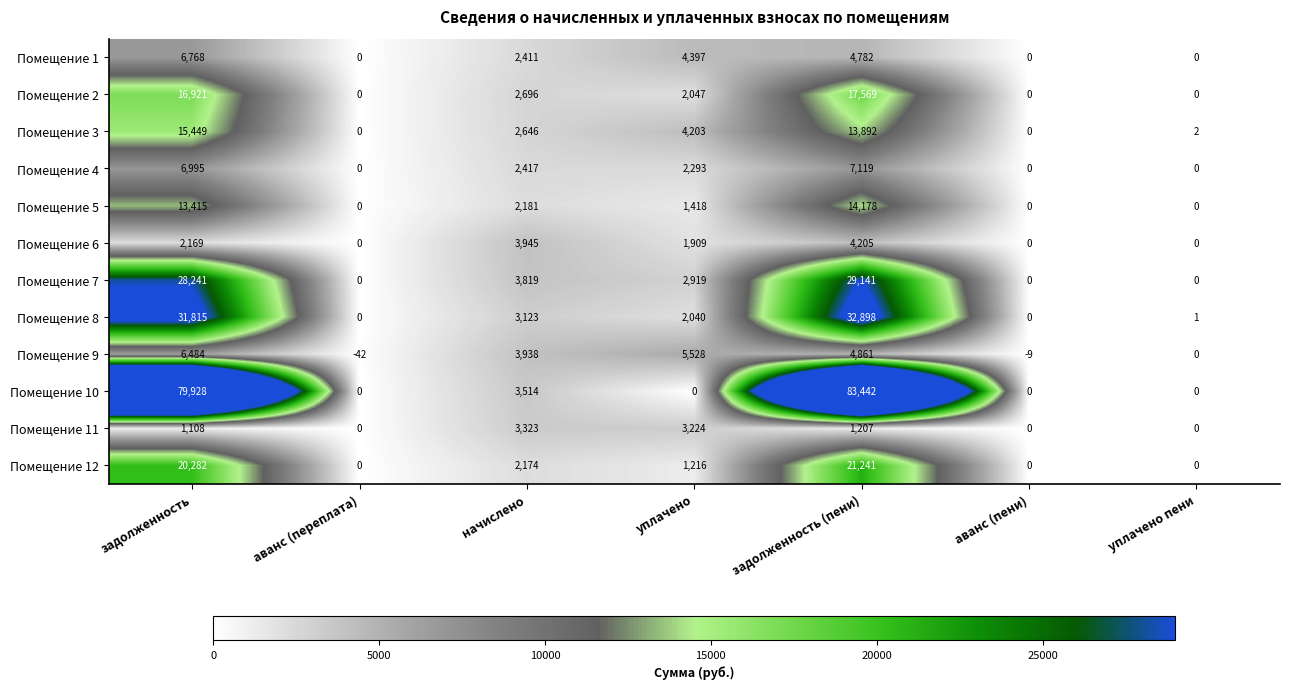

What is the spread (max minus min) of values at задолженность?

78820